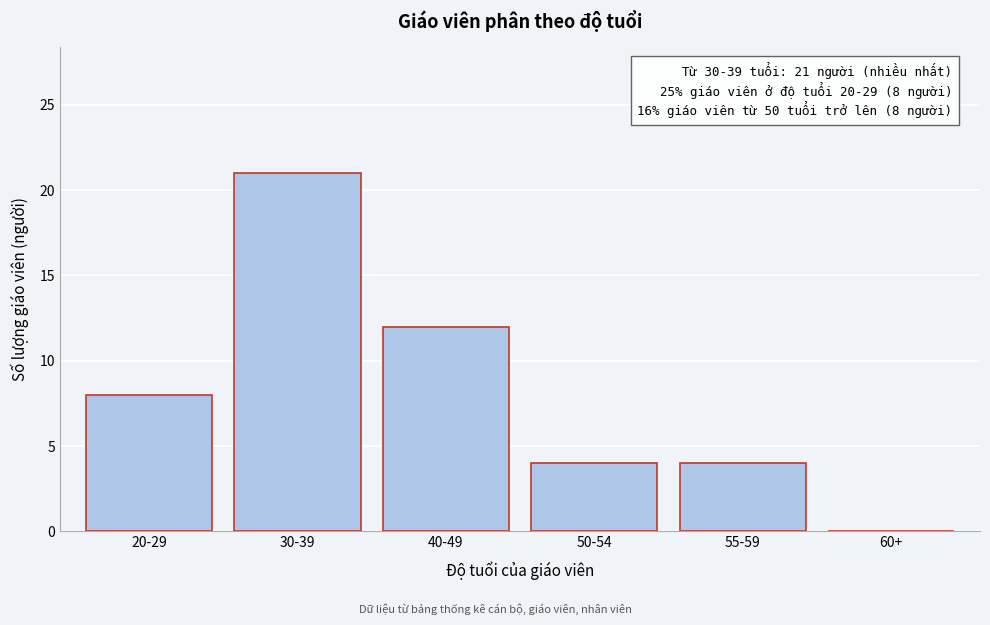

Reading right to left, transcribe all the data shown in this chart.

60+=0	55-59=4	50-54=4	40-49=12	30-39=21	20-29=8